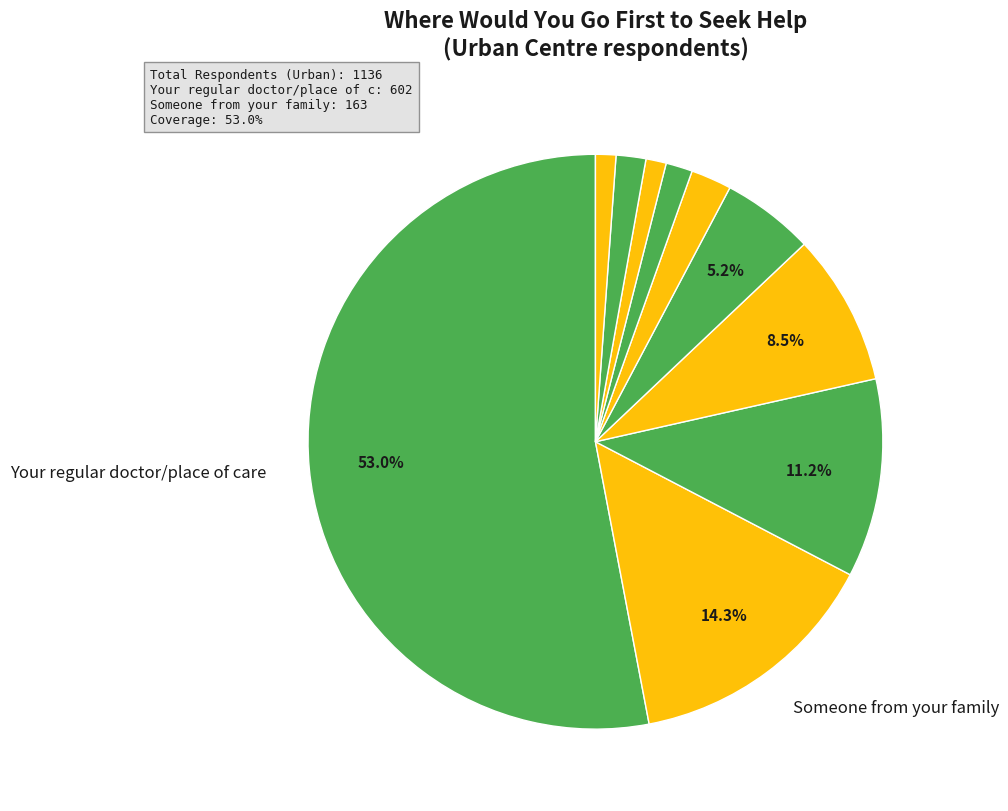

How many segments does this pie chart have?

10